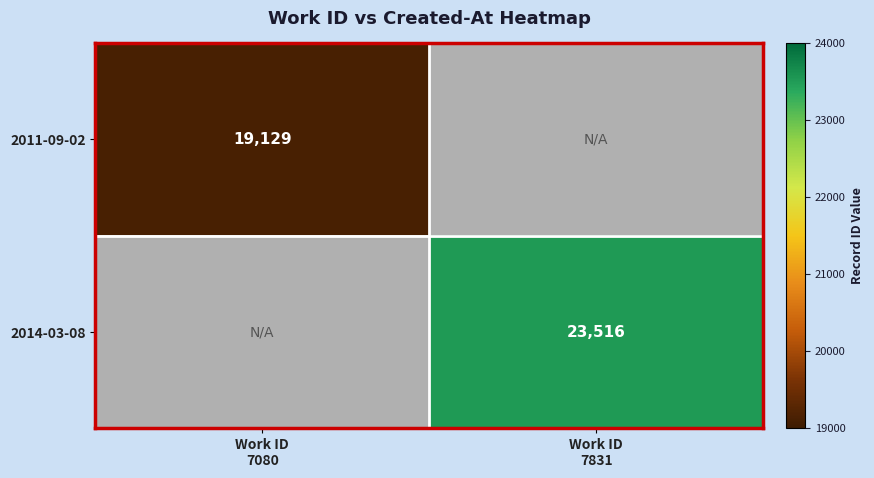

Which series has the largest range (max minus min)?

2011-09-02